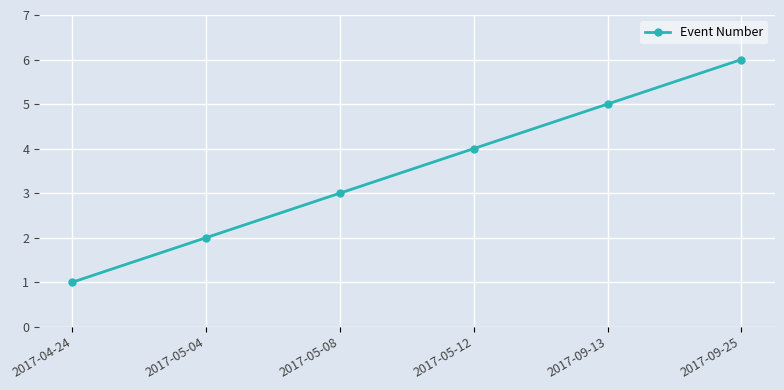

Which category has the lowest value across all series?

2017-04-24